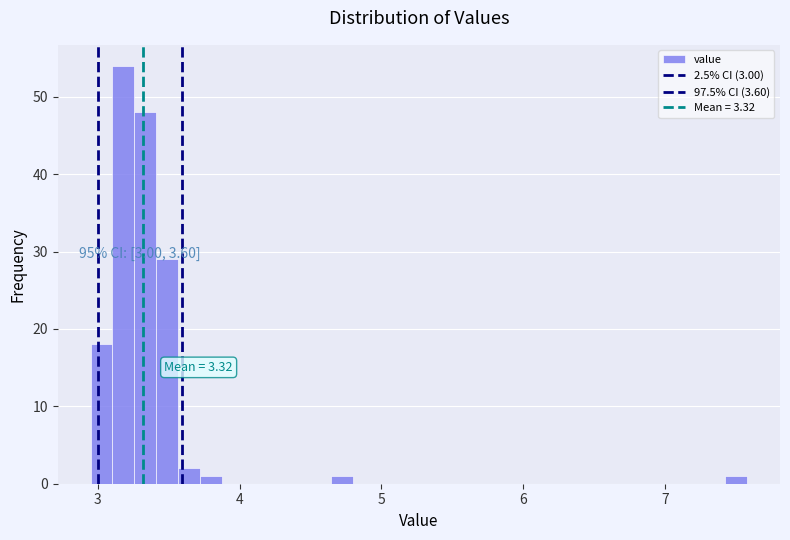

Around what value on the x-axis is the tallest bar? Give the approximate position of its centre, as read against the axis.

3.2